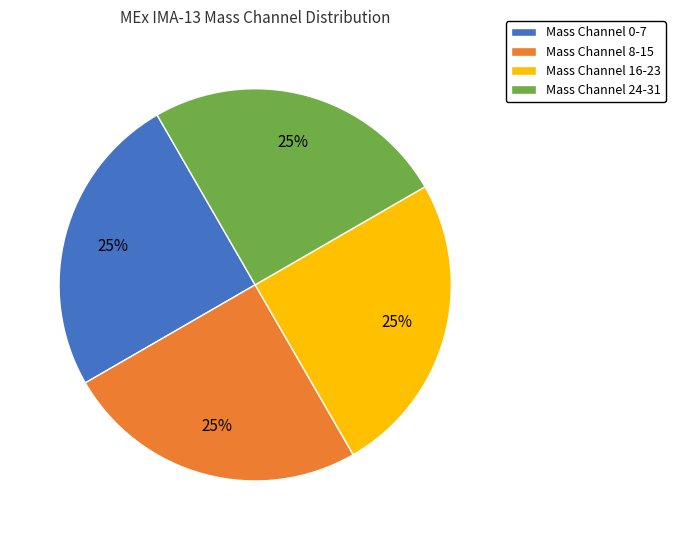

To the nearest percent, what portion does Mass Channel 24-31 represent?

25%